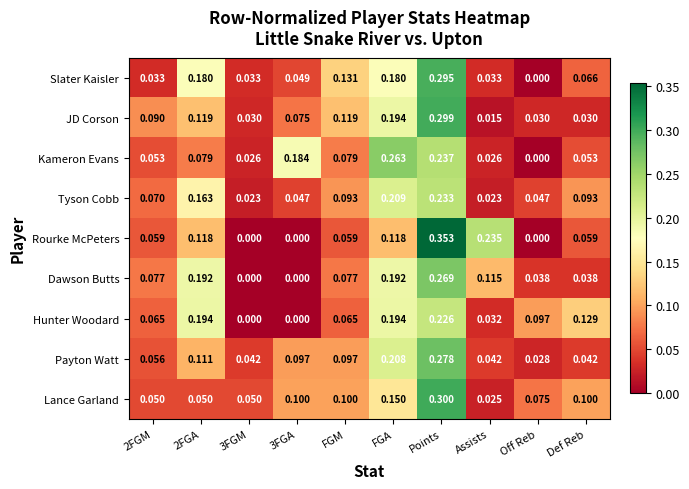

At which label does Rourke McPeters reach its peak?

Points